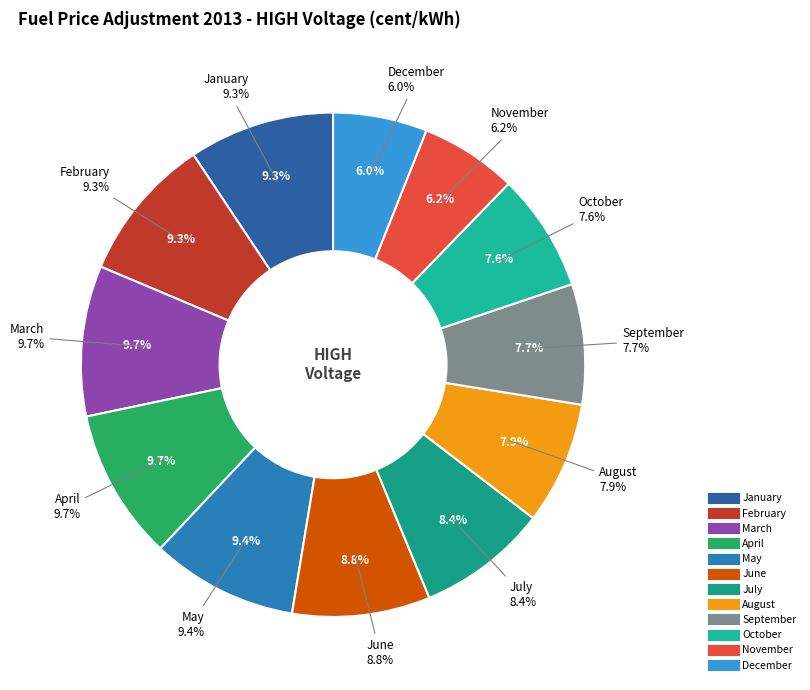

The March slice represents 10% of the pie. True or false?

True